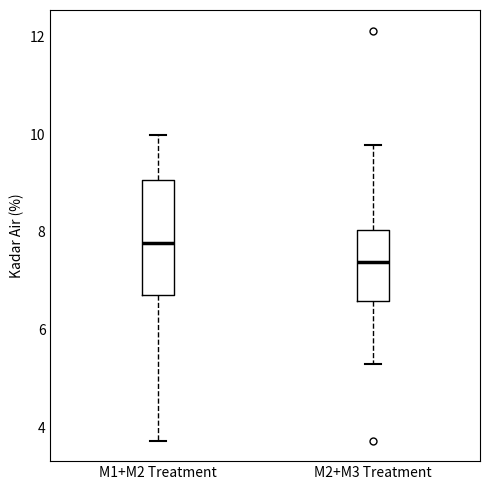

Reading left to right, transcribe this box plot: for each box, give where its median line is, the range the box spans, and where its two whiskers end, as read against the y-axis. The values are not printed on the chart, so give them approximately, as read against the axis.

M1+M2 Treatment: median 7.8, box 6.8 to 9.0, whiskers 3.8 to 10.0
M2+M3 Treatment: median 7.4, box 6.6 to 8.0, whiskers 5.2 to 9.8